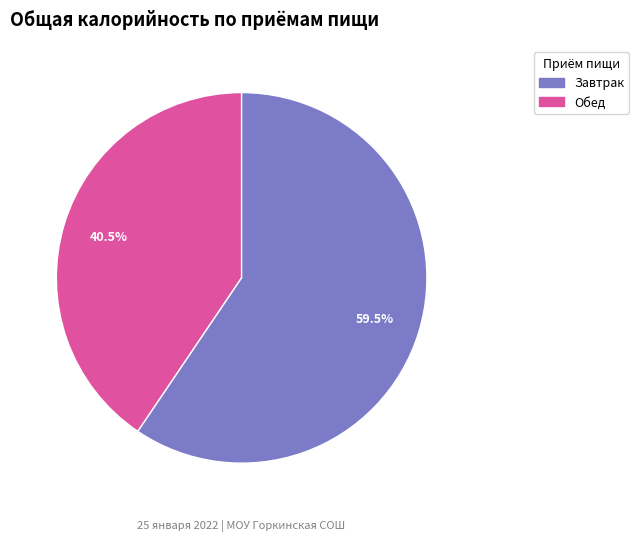

Is there a majority slice in this chart?

Yes